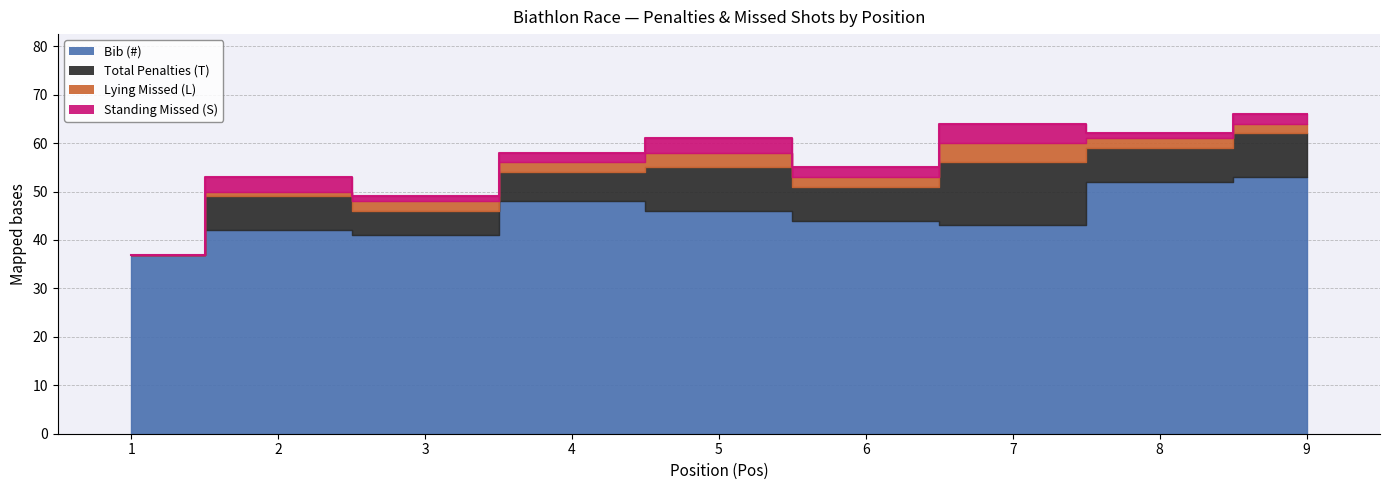

Between 8 and 1, which is larger?

8